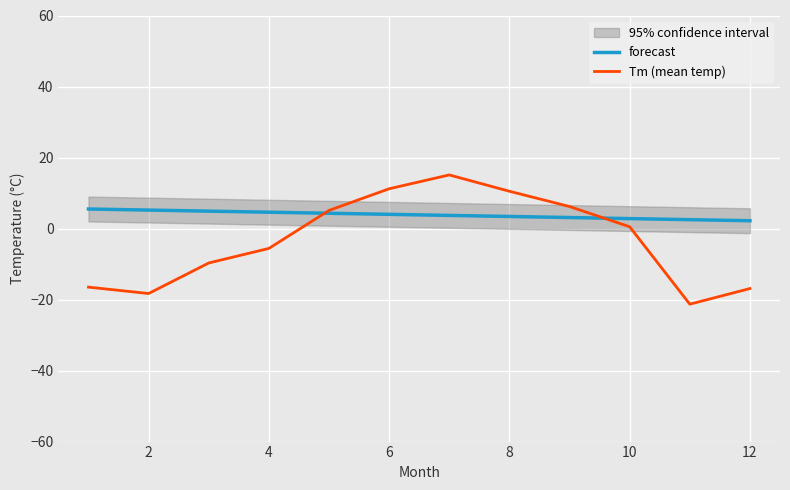

What is the highest value of the forecast series?

5.5